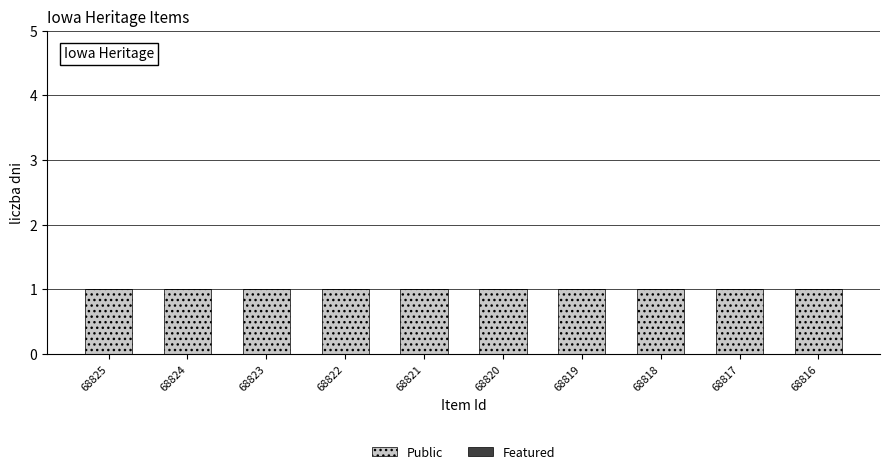

Are the bars horizontal?

No